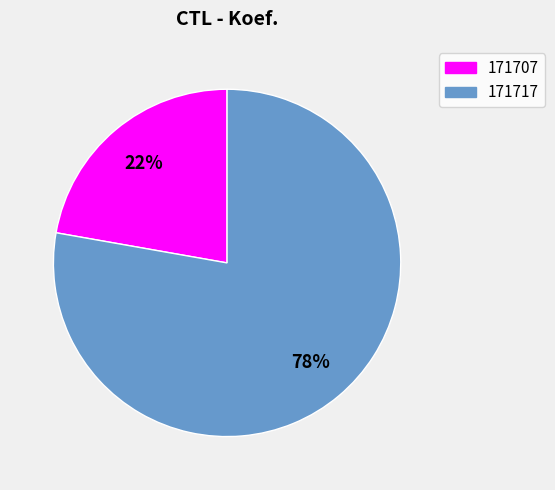

Count the number of slices in the pie.

2